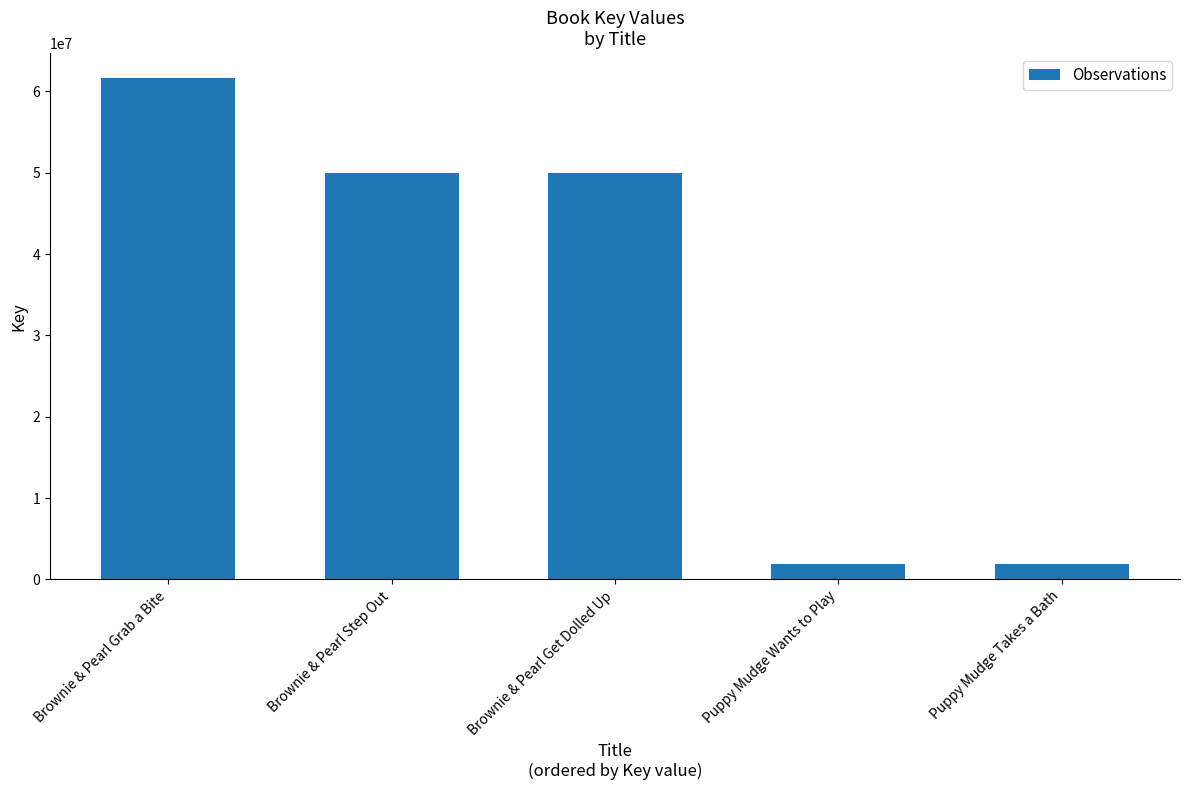

What is the minimum value shown in the chart?

1828129